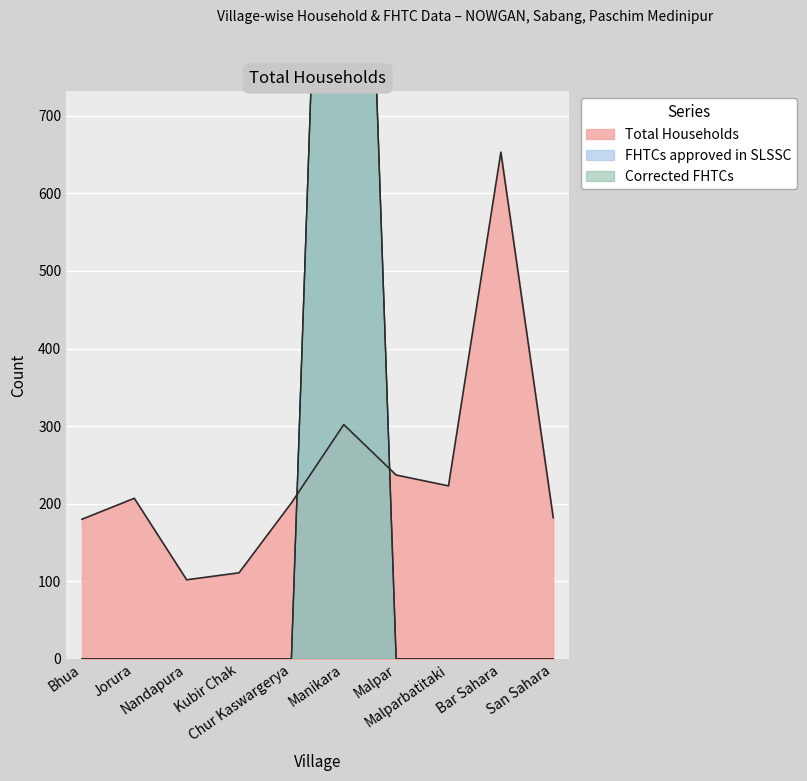

Between which two adjacent categories do FHTCs approved in SLSSC and Total Households first intersect?

Chur Kaswargerya and Manikara